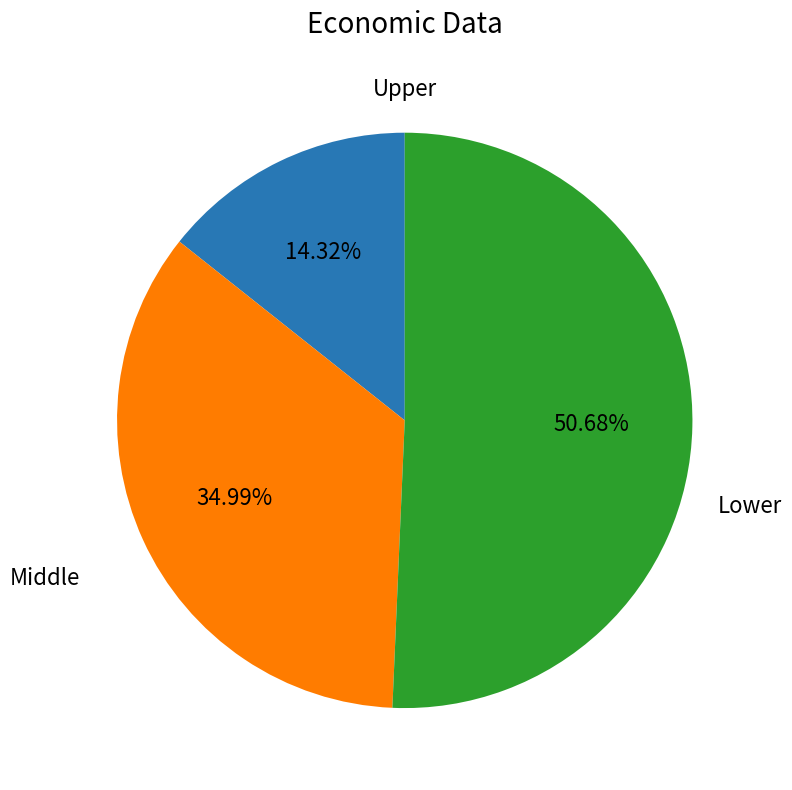

How many segments does this pie chart have?

3